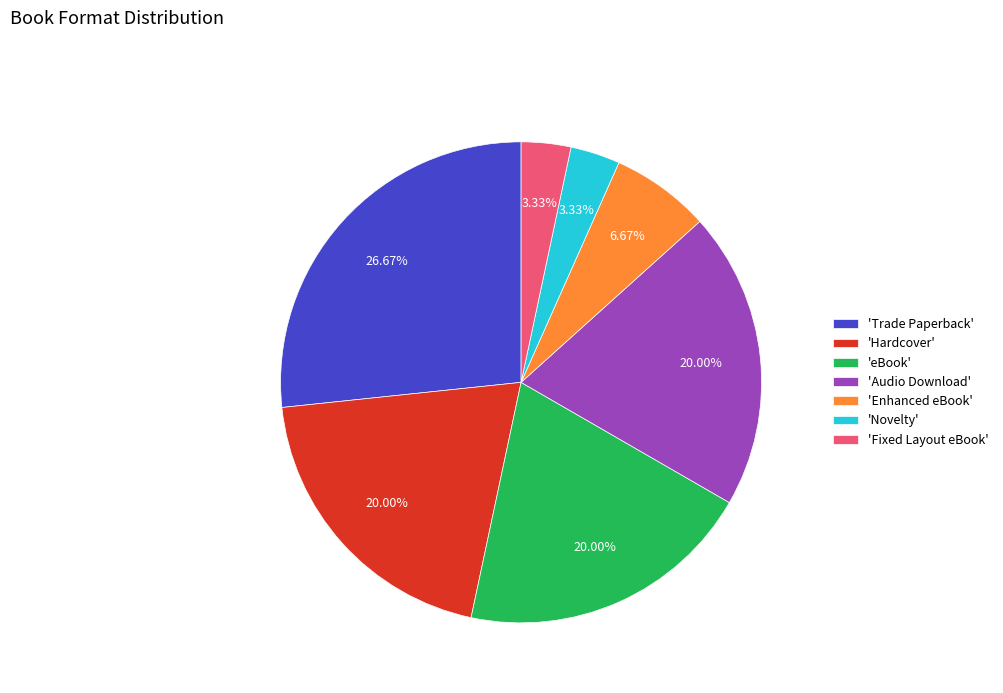

How many slices are in this pie chart?

7